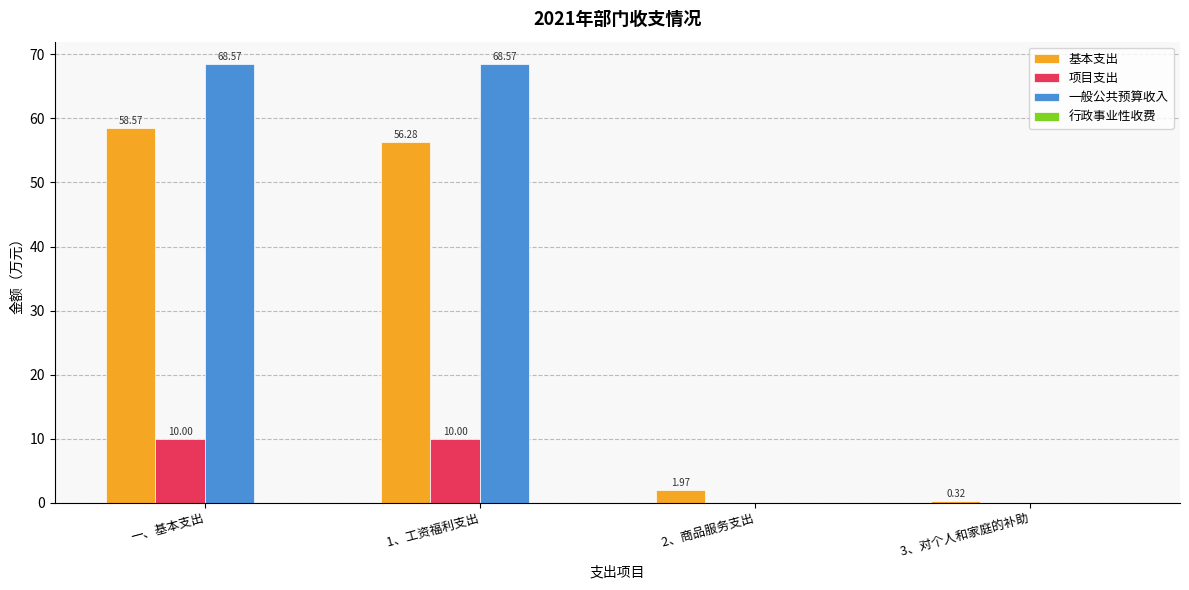

At which label does 一般公共预算收入 first exceed 68?

一、基本支出